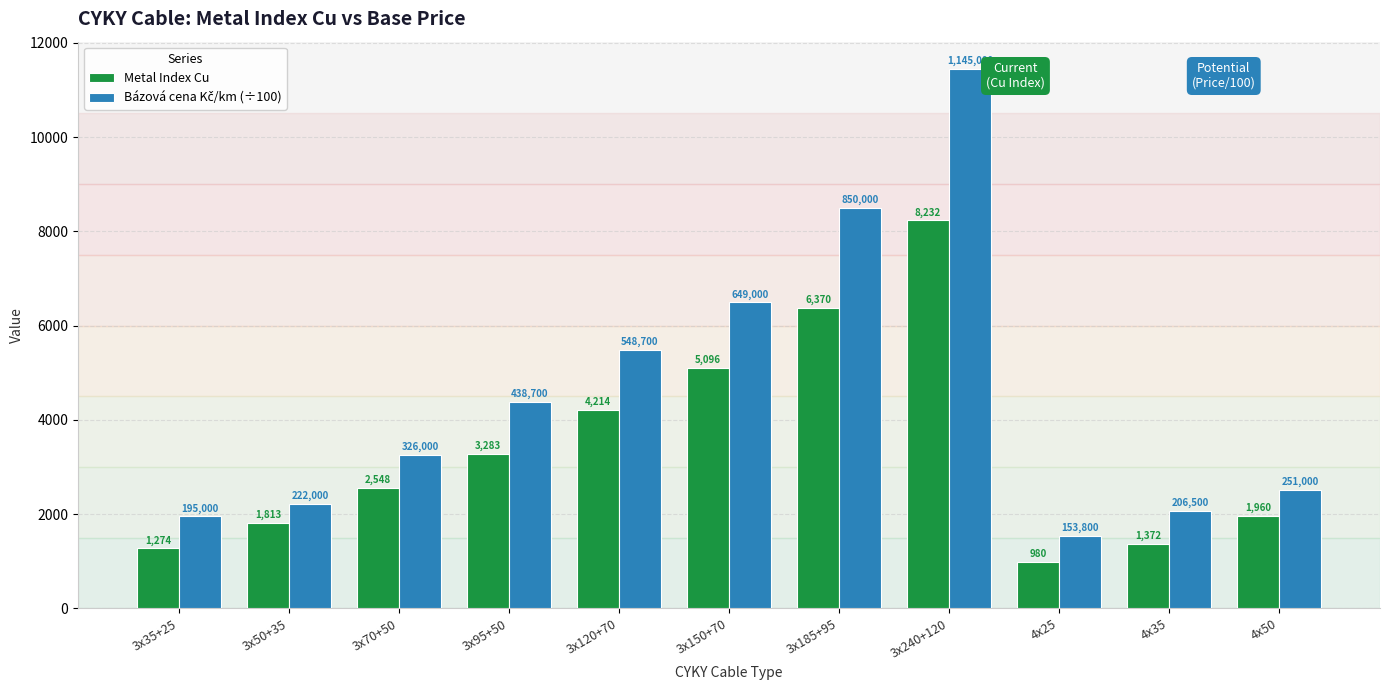

What is the difference between the highest and lowest values at 4x50?

550